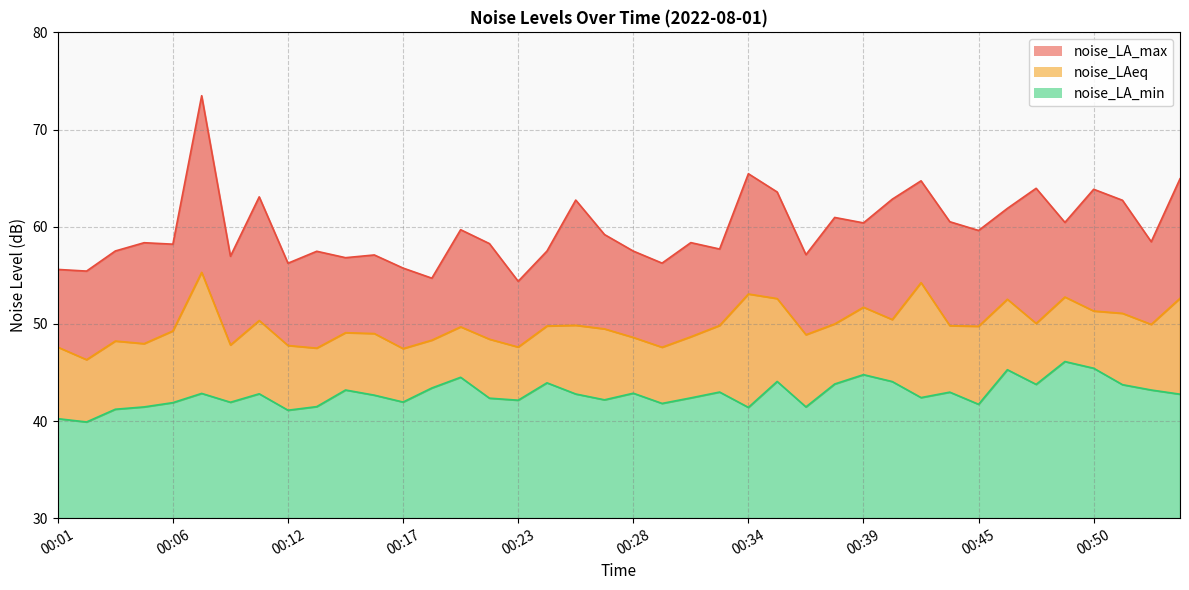

What is the smallest value displayed?

39.9